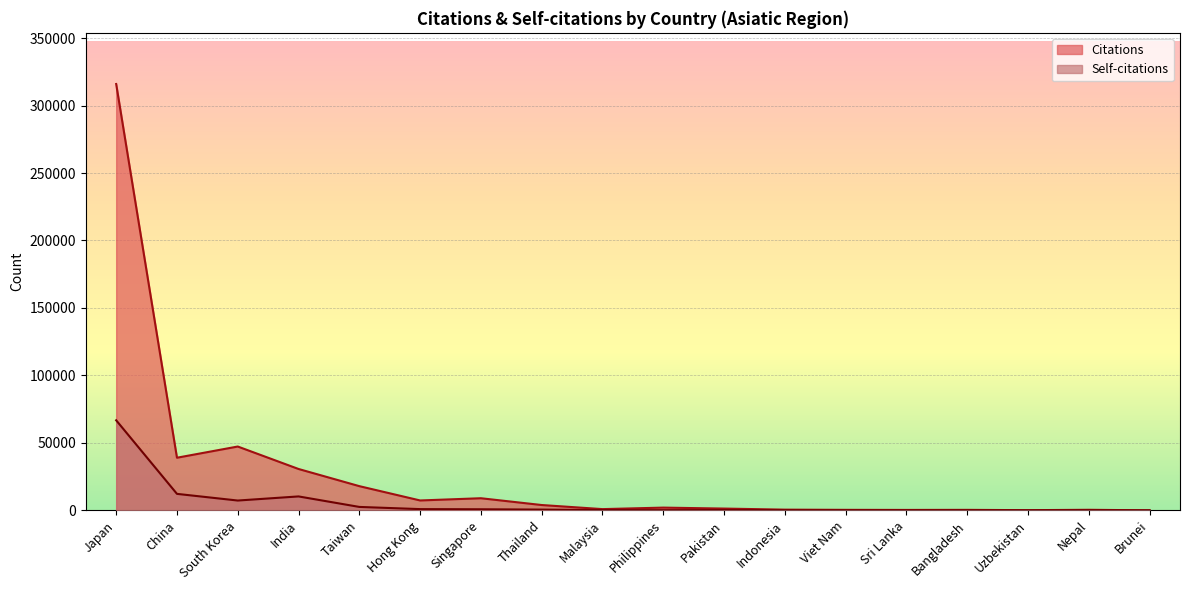

Does the chart display data point markers on the line(s)?

No